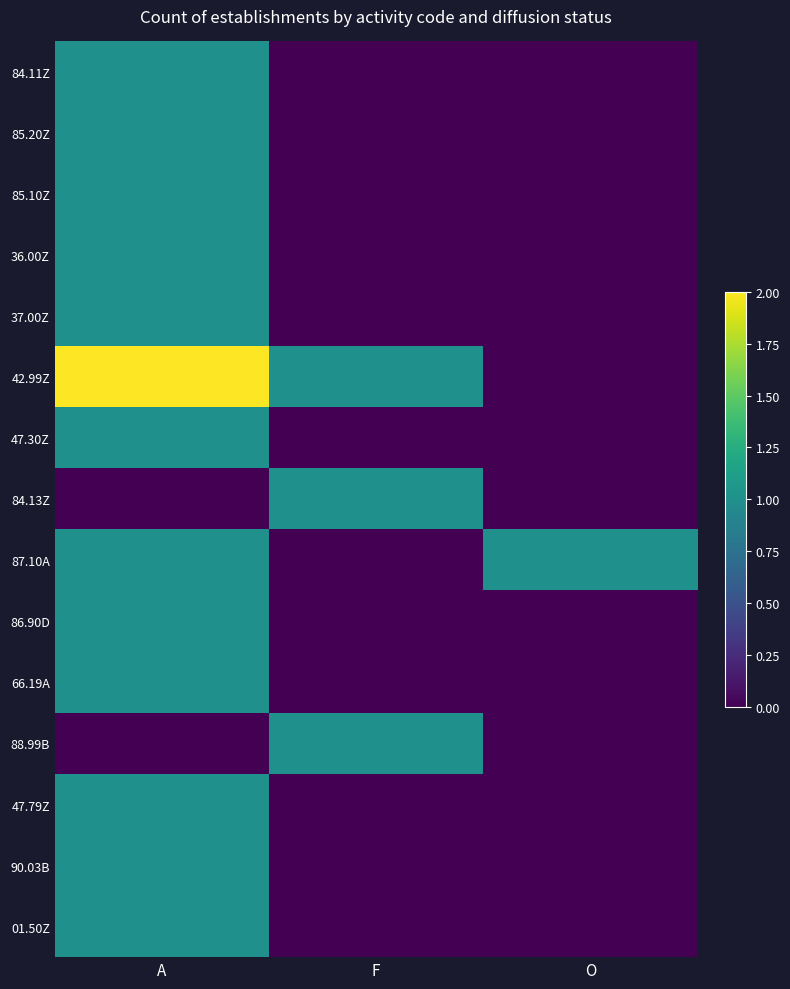

At which category is the sum across all series the highest?

A